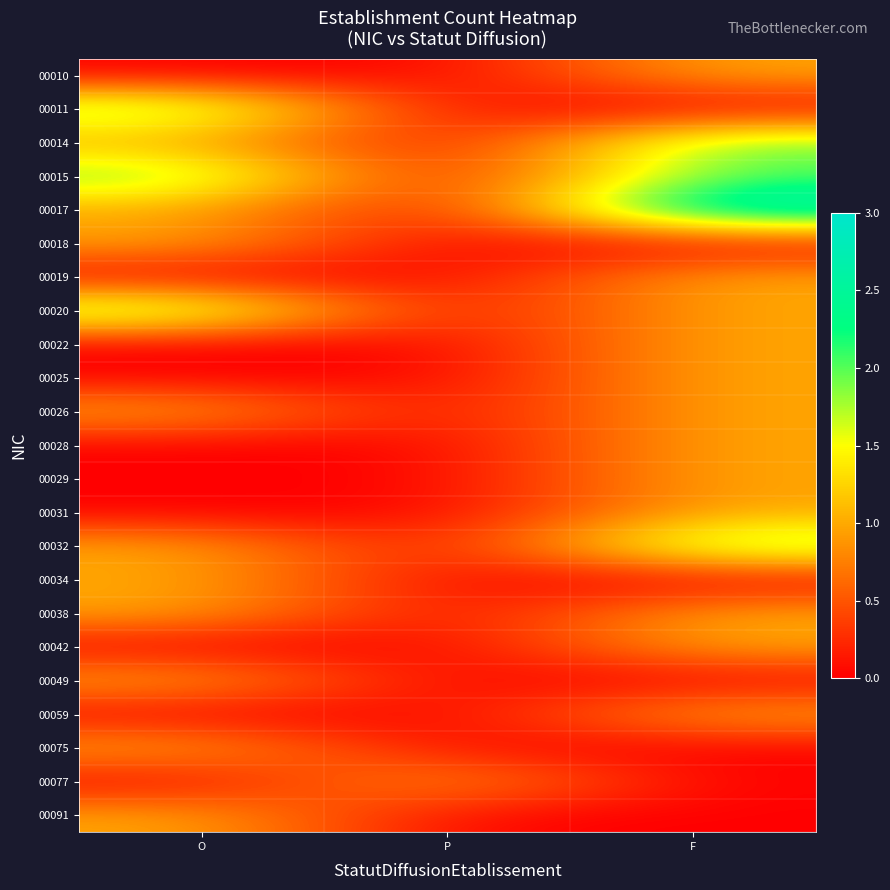

Which series has the largest range (max minus min)?

00017